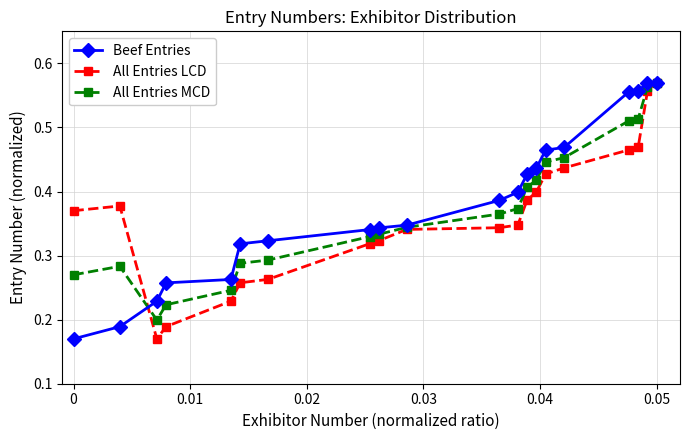

At how many categories does at least one series exceed 0?

20